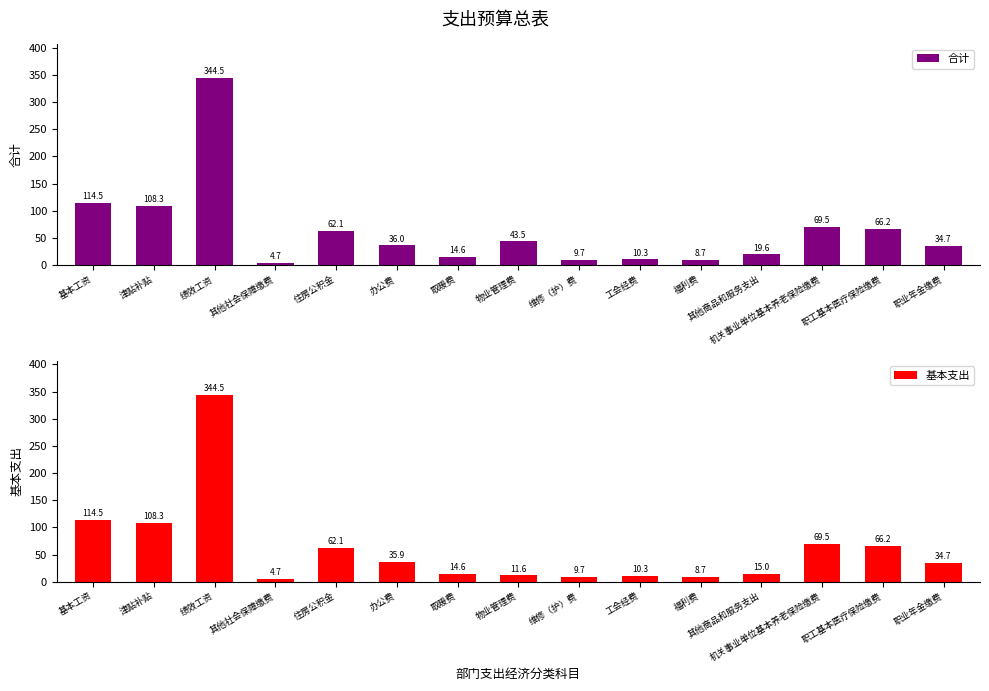

Which label corresponds to the smallest value in the chart?

其他社会保障缴费